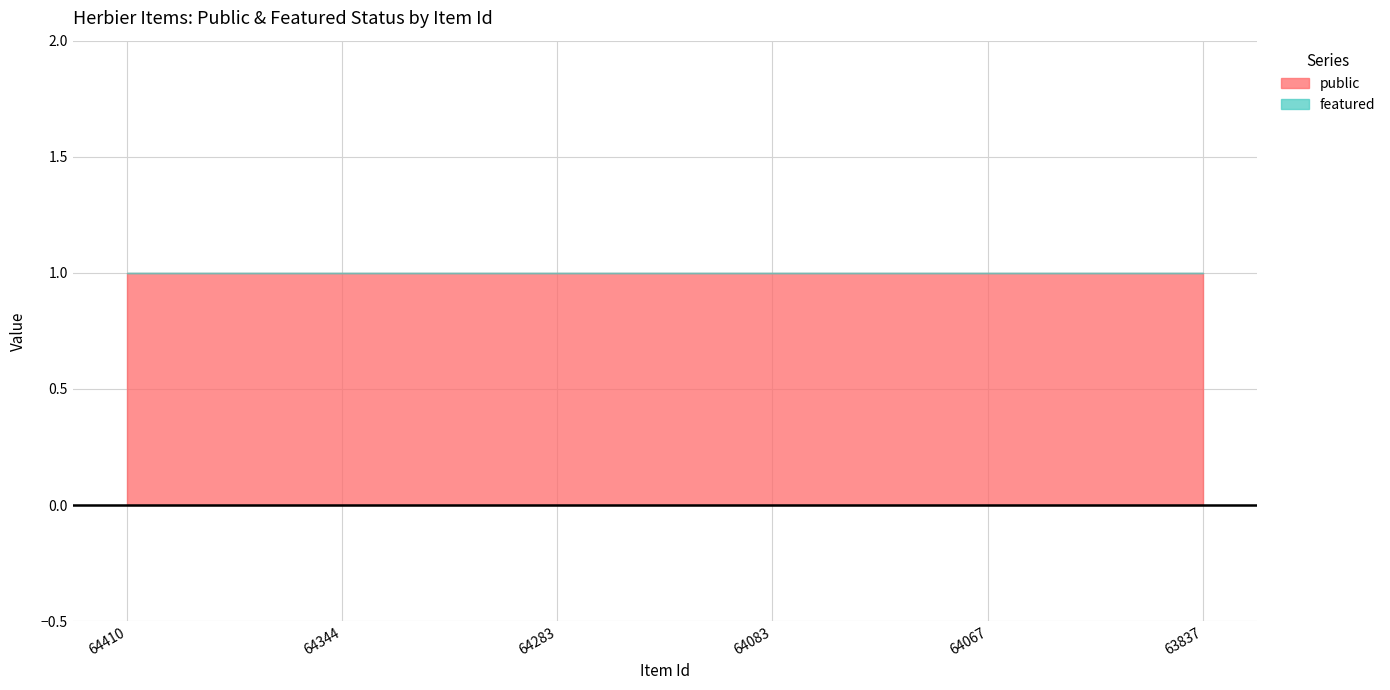

What is the total value across all series at 64410?

1